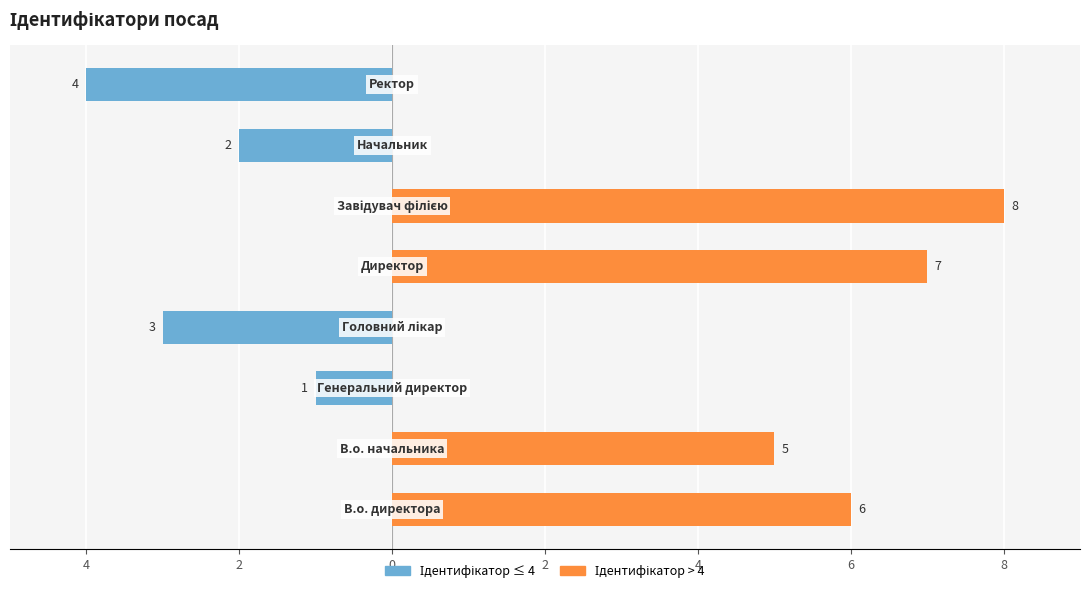

How many distinct data groups are displayed?

2